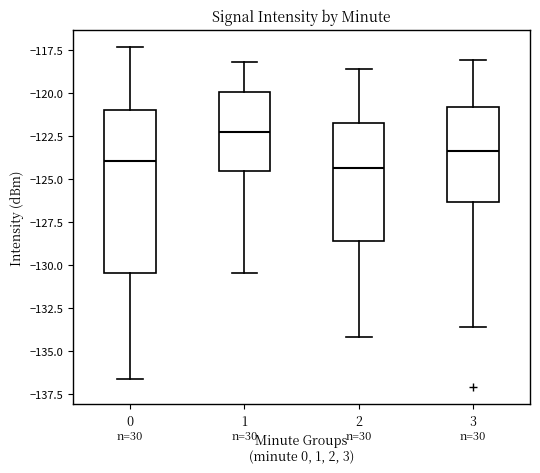

Comparing the boxes themselves (not the whiskers), which one is the tallest?

0